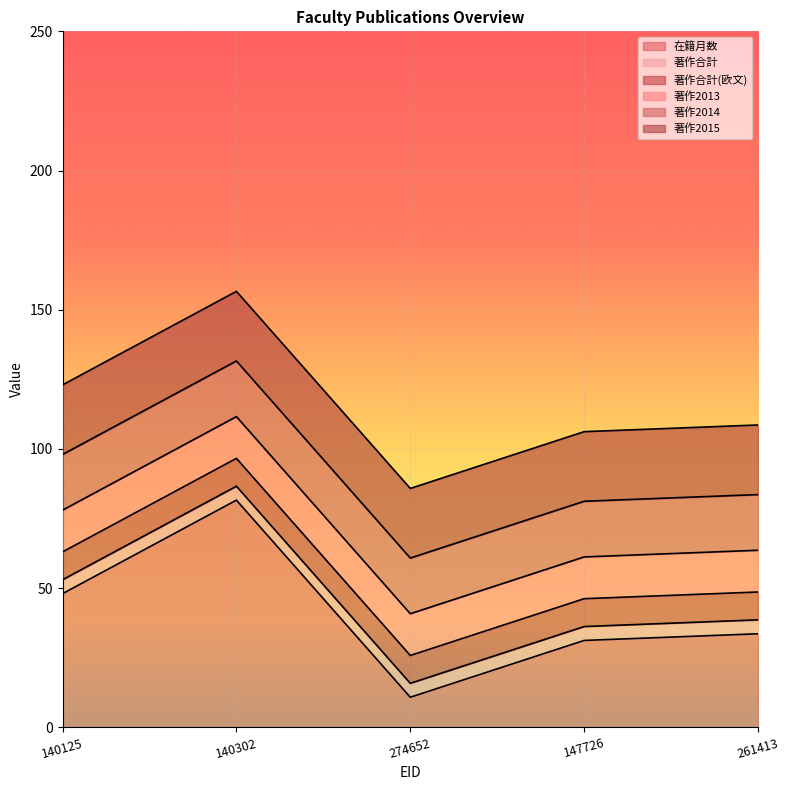

What is the label of the 3rd point from the right?

274652